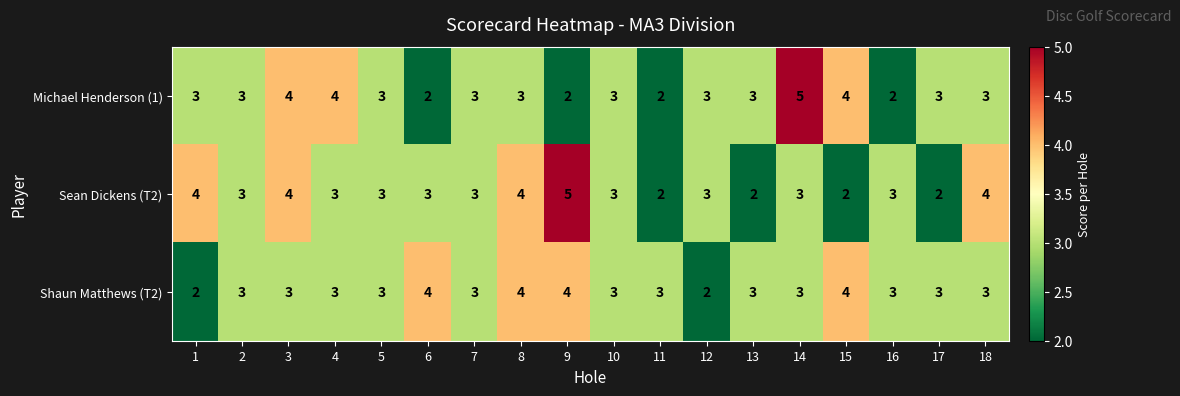

What is the total value across all series at 13?

8